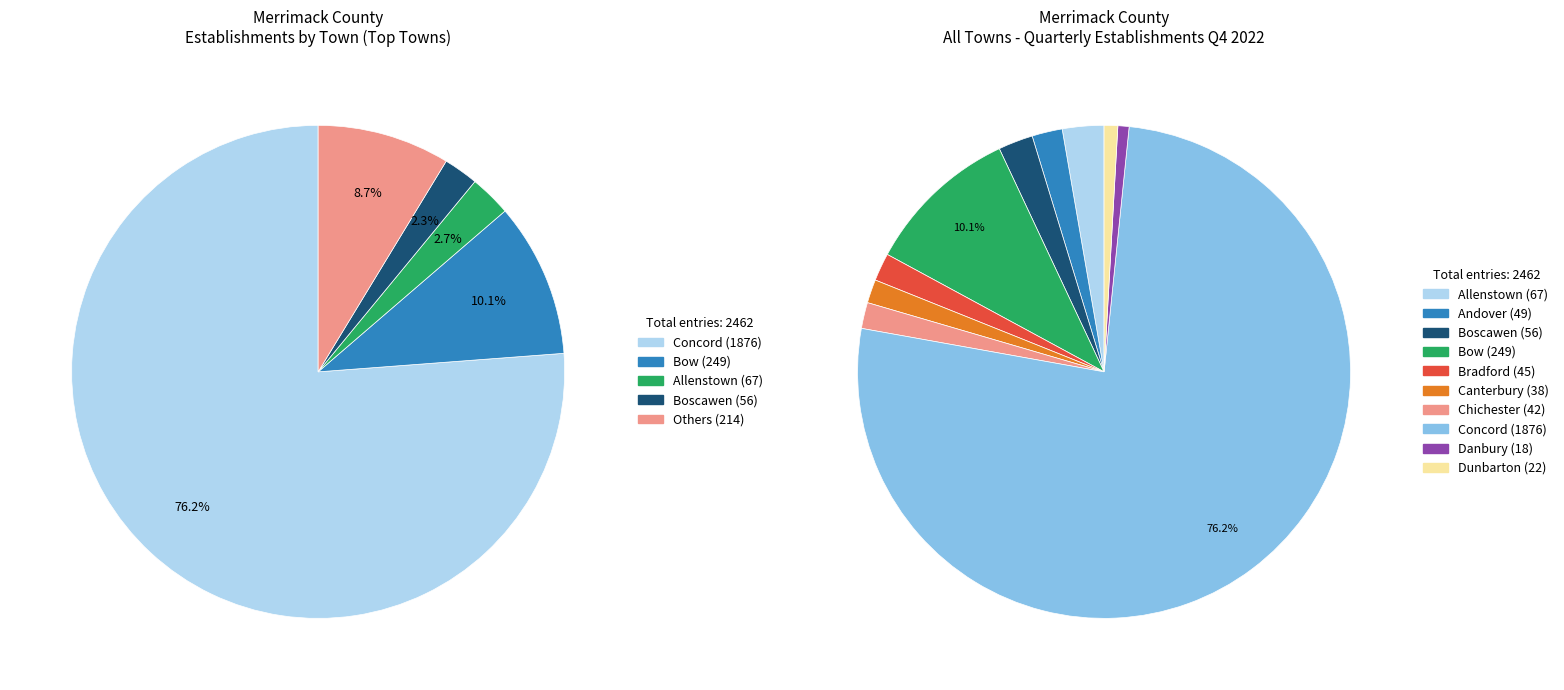

True or false: Bradford accounts for 2% of the total.

True